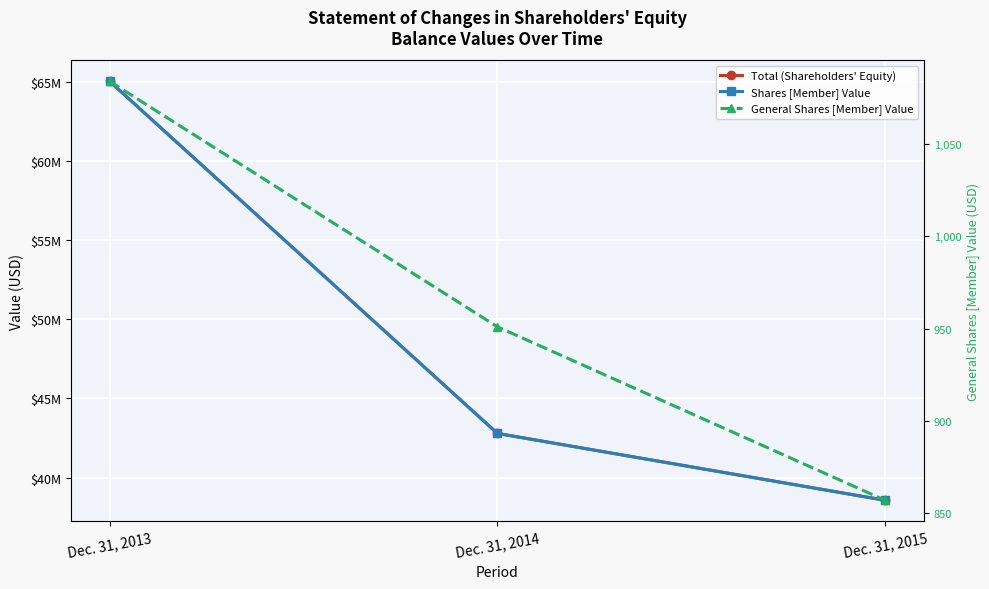

How many Total (Shareholders' Equity) values are between 38565777 and 65026014?

3